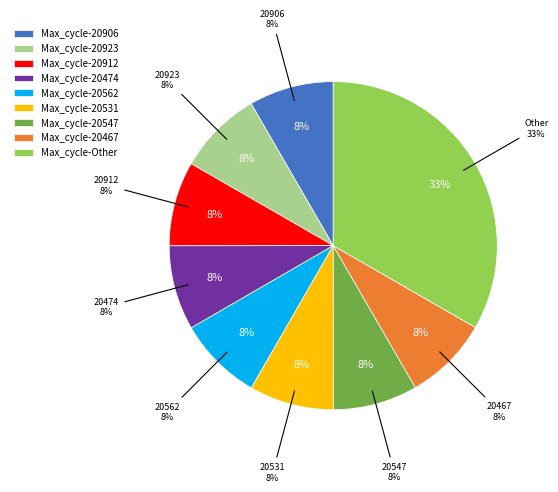

Does 20923 represent more than half of the total?

No